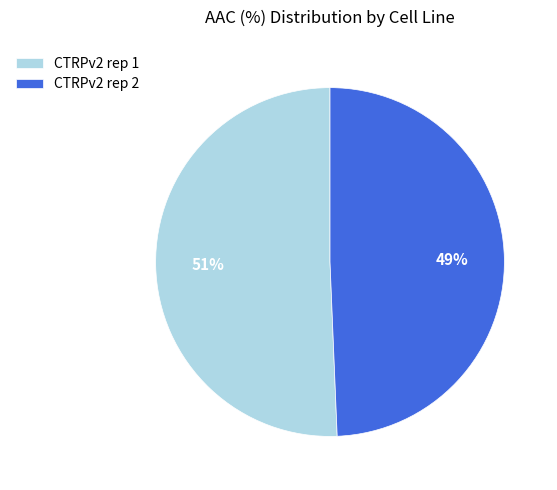

What is the largest slice in the pie chart?

CTRPv2 rep 1